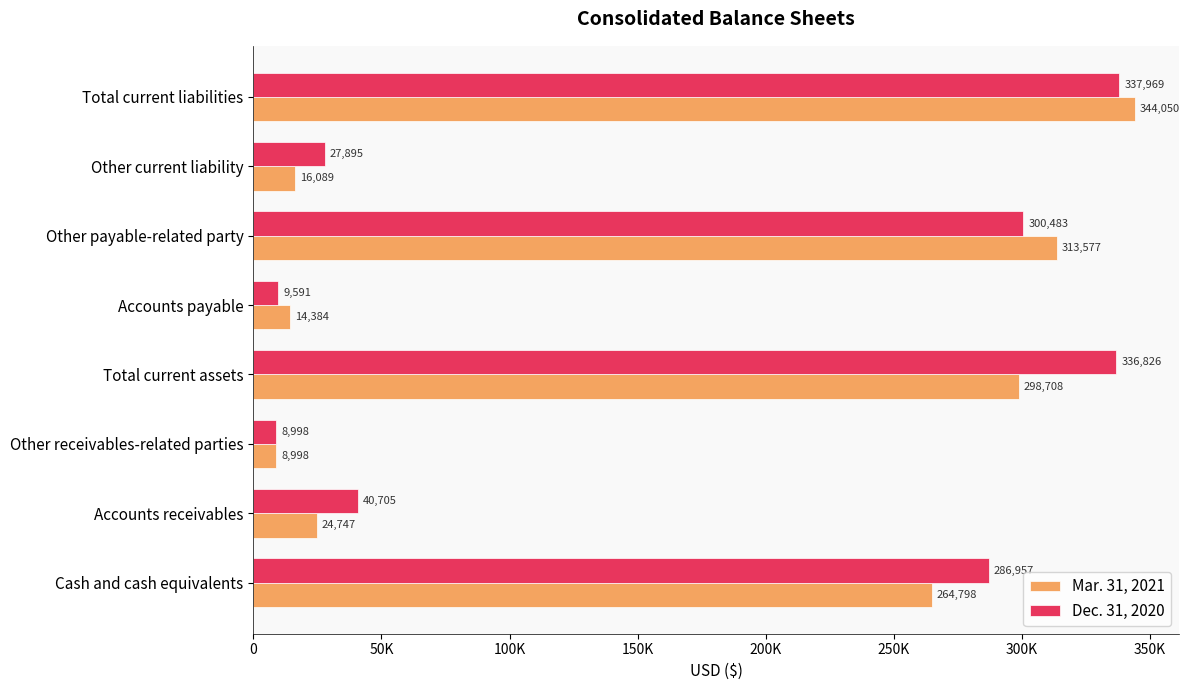

What is the value of the Mar. 31, 2021 bar at the 6th from the left?

313577